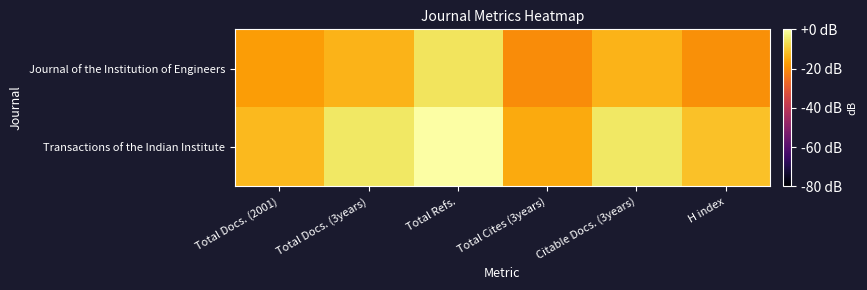

Which category has the lowest value across all series?

Total Cites (3years)